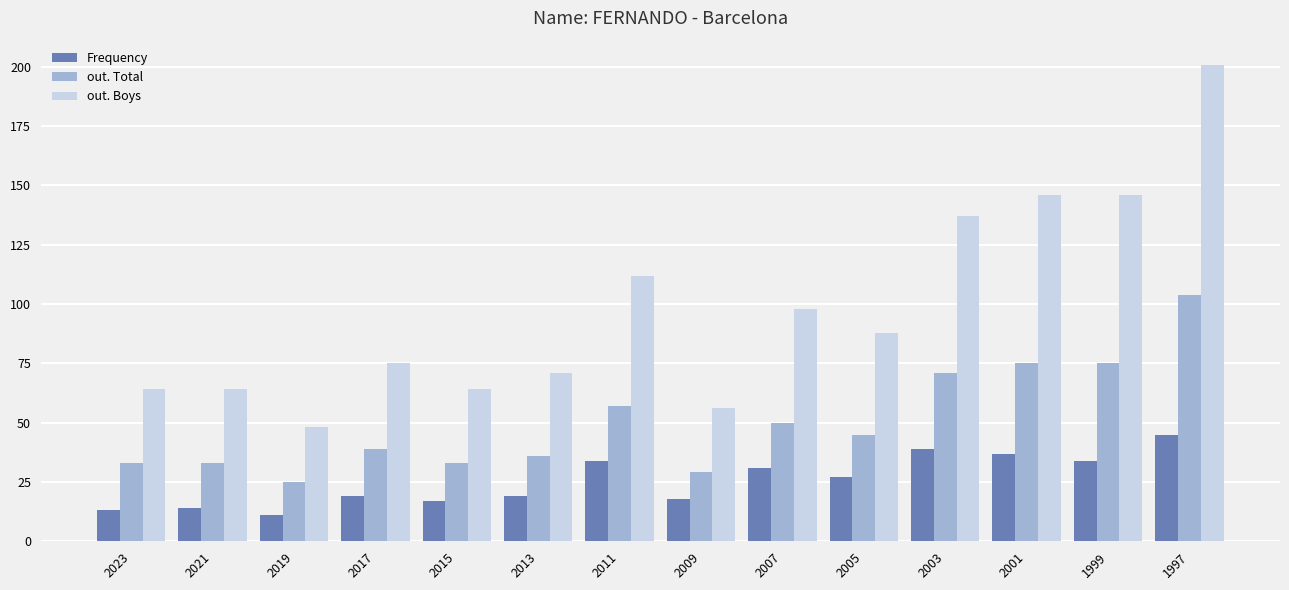

Rank the series by their maximum value, from highest to lowest.

out. Boys, out. Total, Frequency